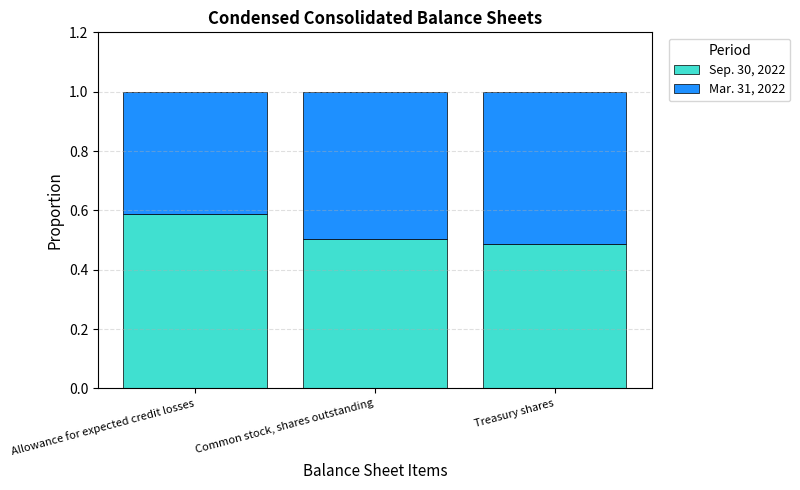

Rank the categories by Sep. 30, 2022 value from lowest to highest.

Treasury shares, Common stock, shares outstanding, Allowance for expected credit losses